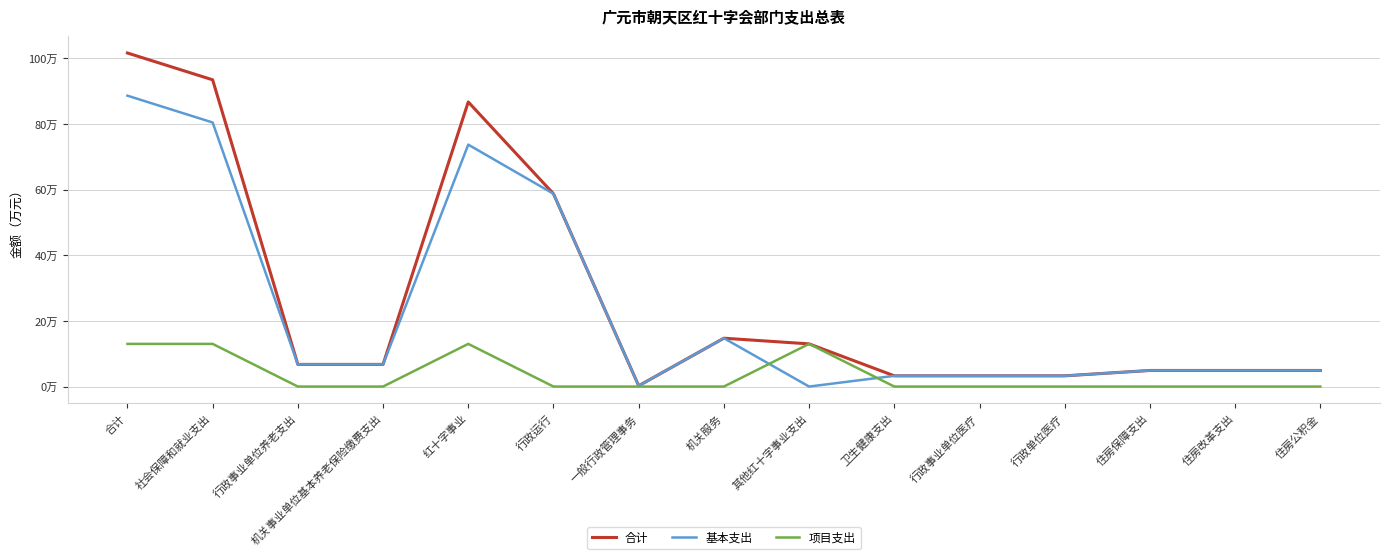

Reading left to right, what are all the values shown in this chart?

合计: 合计=101.6	社会保障和就业支出=93.5	行政事业单位养老支出=6.8	机关事业单位基本养老保险缴费支出=6.8	红十字事业=86.7	行政运行=58.7	一般行政管理事务=0.2	机关服务=14.7	其他红十字事业支出=13.0	卫生健康支出=3.3	行政事业单位医疗=3.3	行政单位医疗=3.3	住房保障支出=4.9	住房改革支出=4.9	住房公积金=4.9
基本支出: 合计=88.6	社会保障和就业支出=80.5	行政事业单位养老支出=6.8	机关事业单位基本养老保险缴费支出=6.8	红十字事业=73.7	行政运行=58.7	一般行政管理事务=0.2	机关服务=14.7	其他红十字事业支出=0.0	卫生健康支出=3.3	行政事业单位医疗=3.3	行政单位医疗=3.3	住房保障支出=4.9	住房改革支出=4.9	住房公积金=4.9
项目支出: 合计=13.0	社会保障和就业支出=13.0	行政事业单位养老支出=0.0	机关事业单位基本养老保险缴费支出=0.0	红十字事业=13.0	行政运行=0.0	一般行政管理事务=0.0	机关服务=0.0	其他红十字事业支出=13.0	卫生健康支出=0.0	行政事业单位医疗=0.0	行政单位医疗=0.0	住房保障支出=0.0	住房改革支出=0.0	住房公积金=0.0